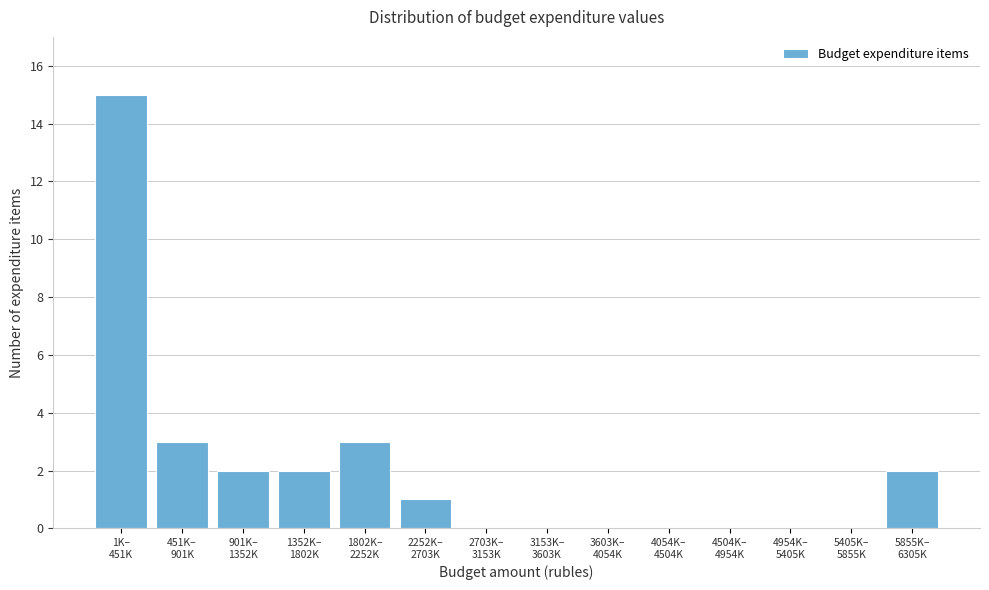

What is the sum of all values?

28